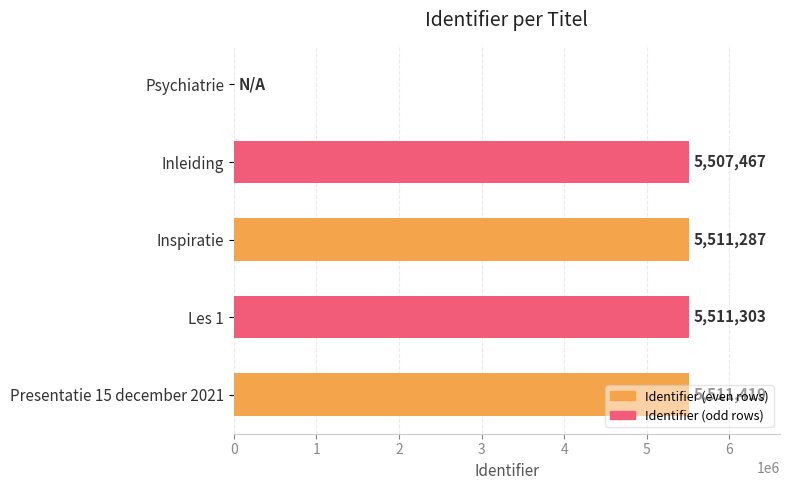

How many series are shown in this chart?

1